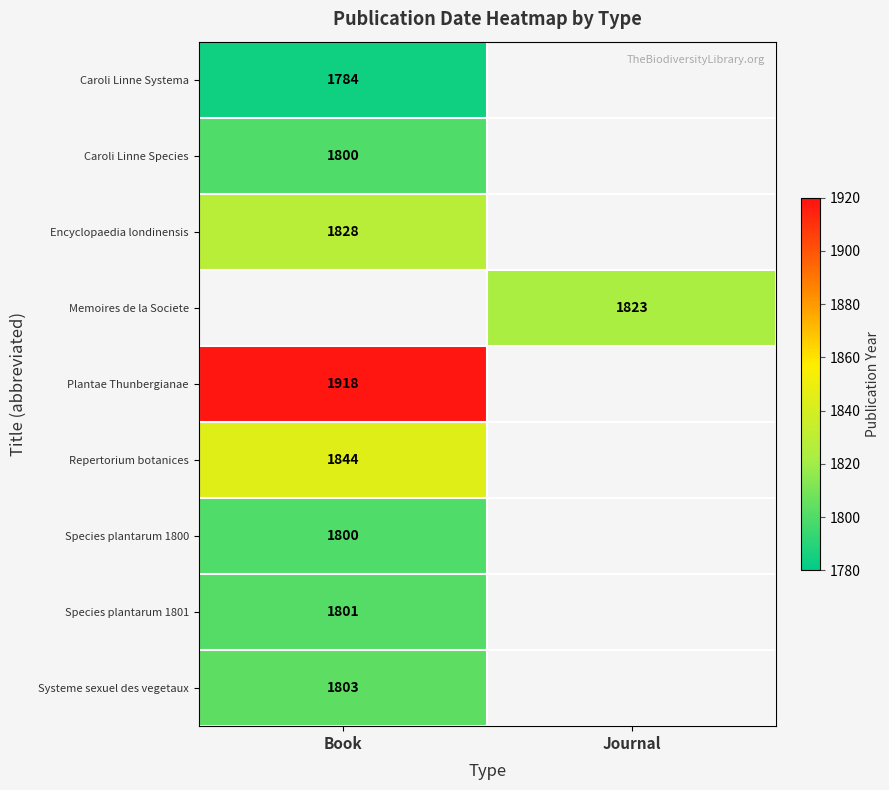

The Systeme sexuel des vegetaux series shows 2391 at Book. True or false?

False